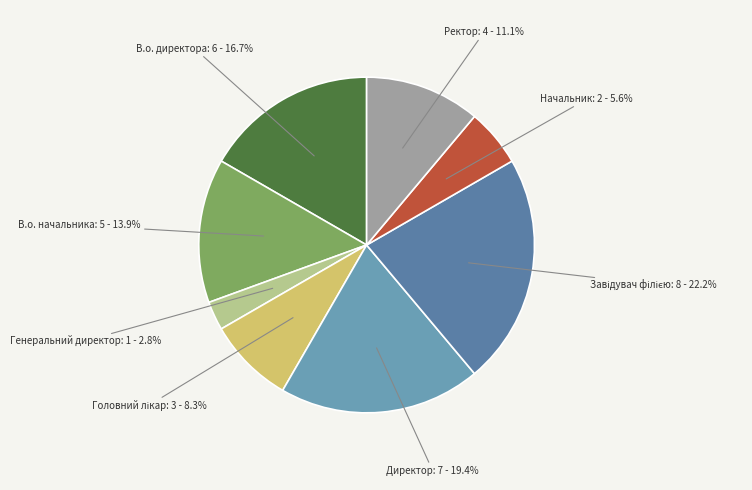

Is there any slice that represents more than half of the pie?

No